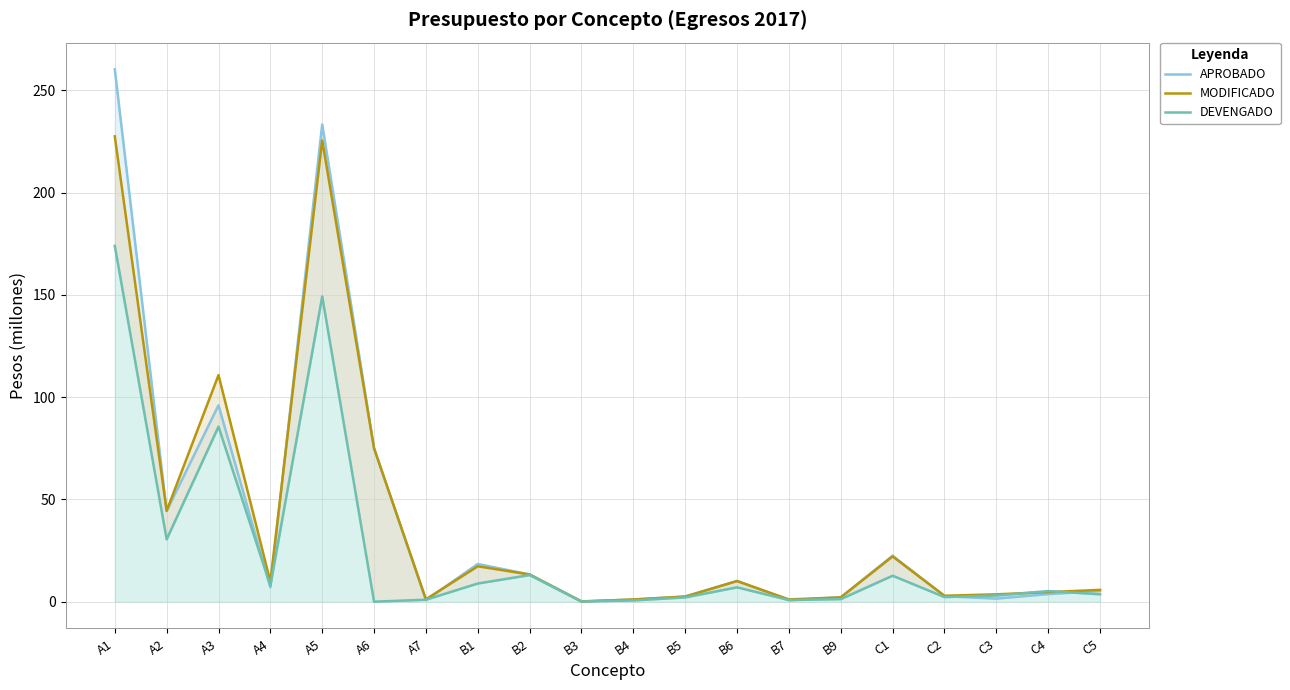

How many times do DEVENGADO and MODIFICADO cross each other?

2